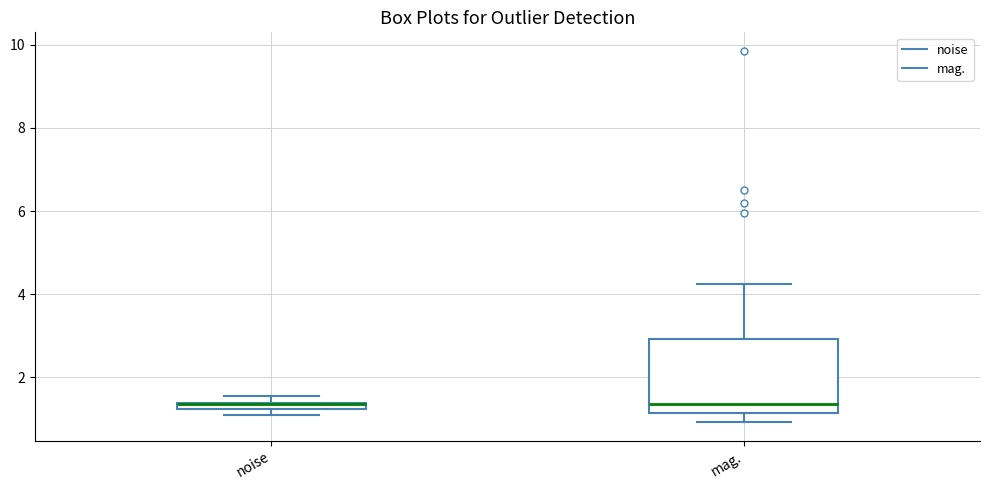

Where is the lower edge of the box for noise on the y-axis? The values are not printed on the chart, so give them approximately, as read against the axis.

1.2